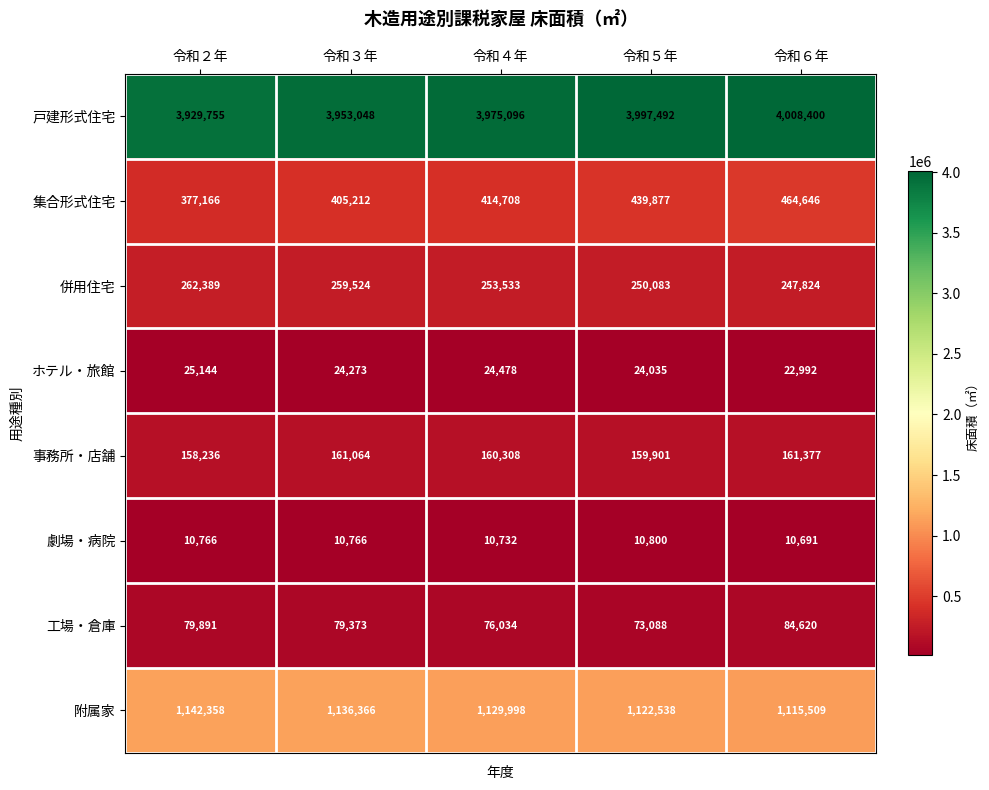

At which category is the sum across all series the highest?

令和６年